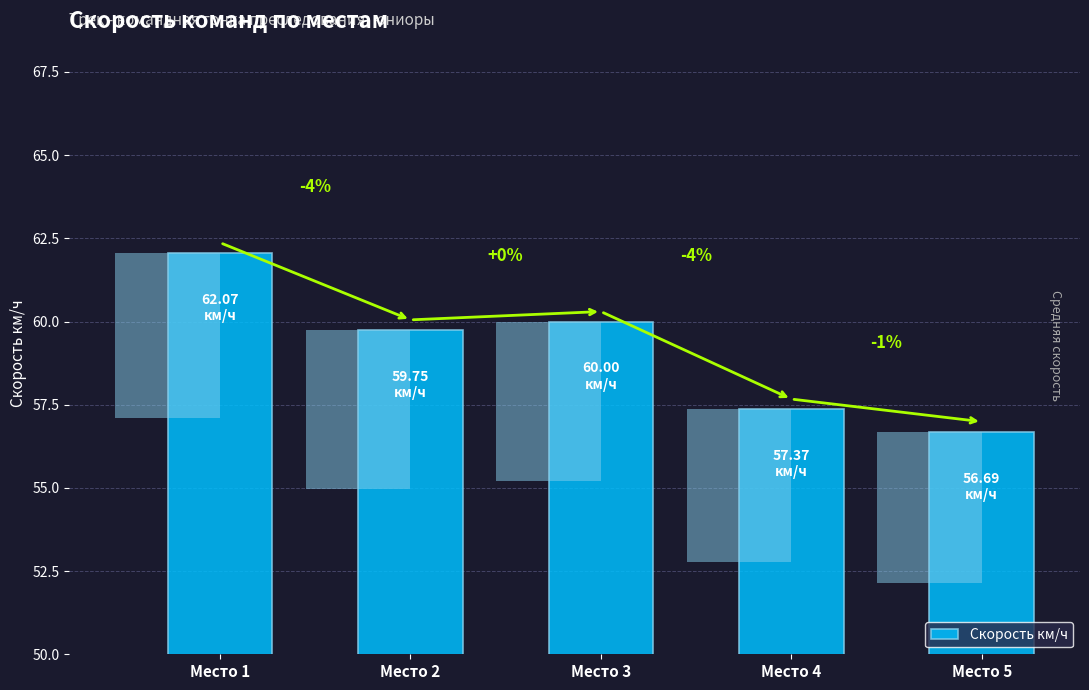

At which label is the value closest to 59?

Место 2